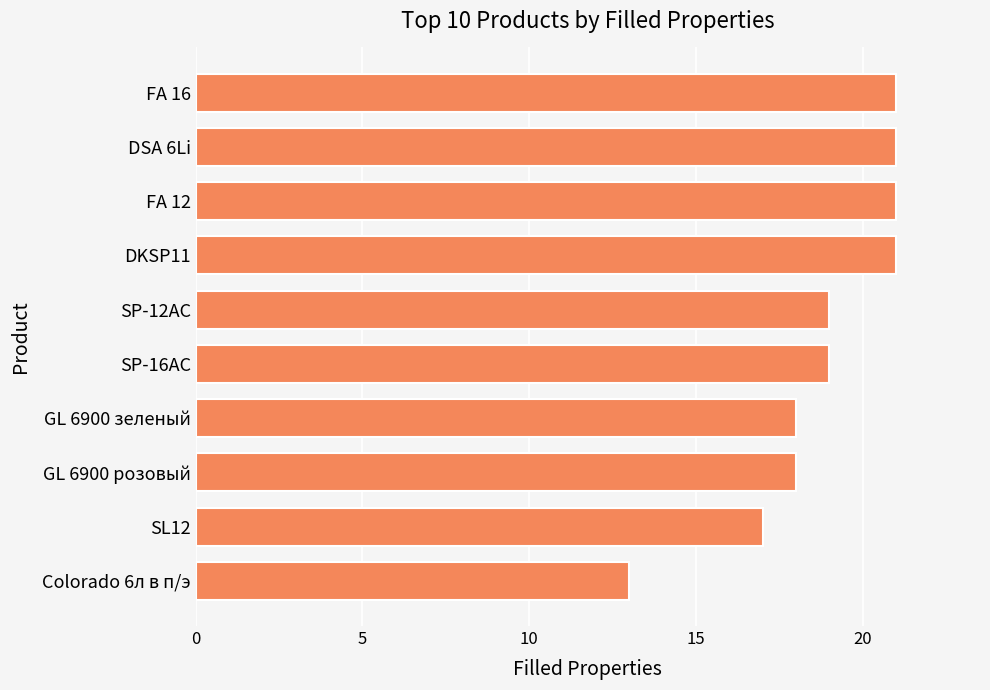

What is the minimum value shown in the chart?

13